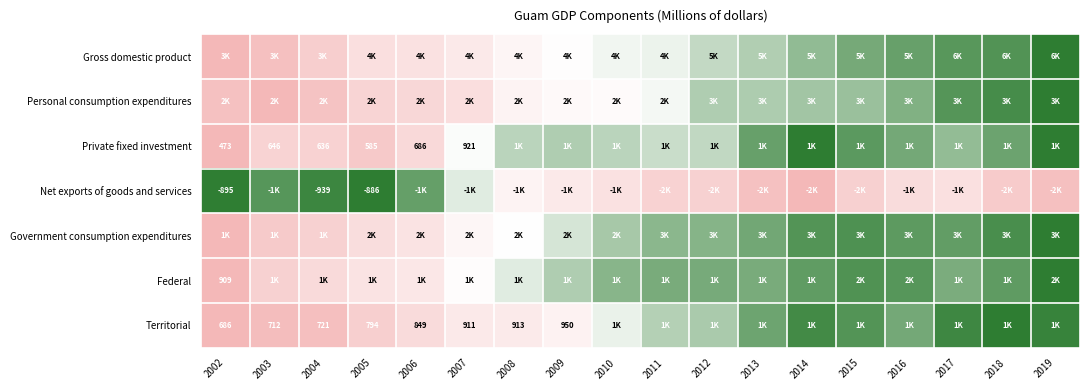

Which category has the lowest value in the Federal series?

2002